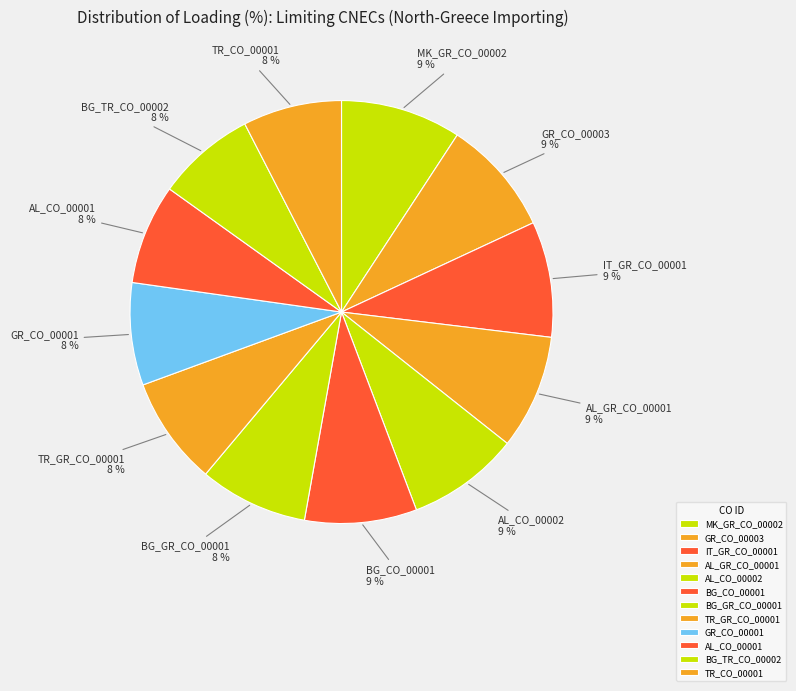

Combined, do GR_CO_00003 and TR_CO_00001 account for over 50%?

No